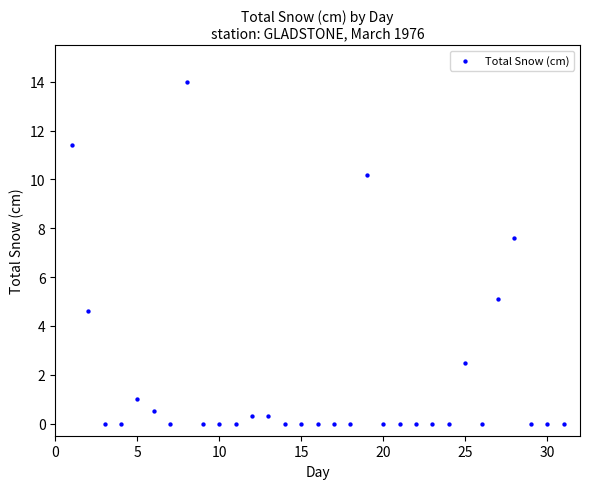

What is the range of X values (max minus min)?

30.0